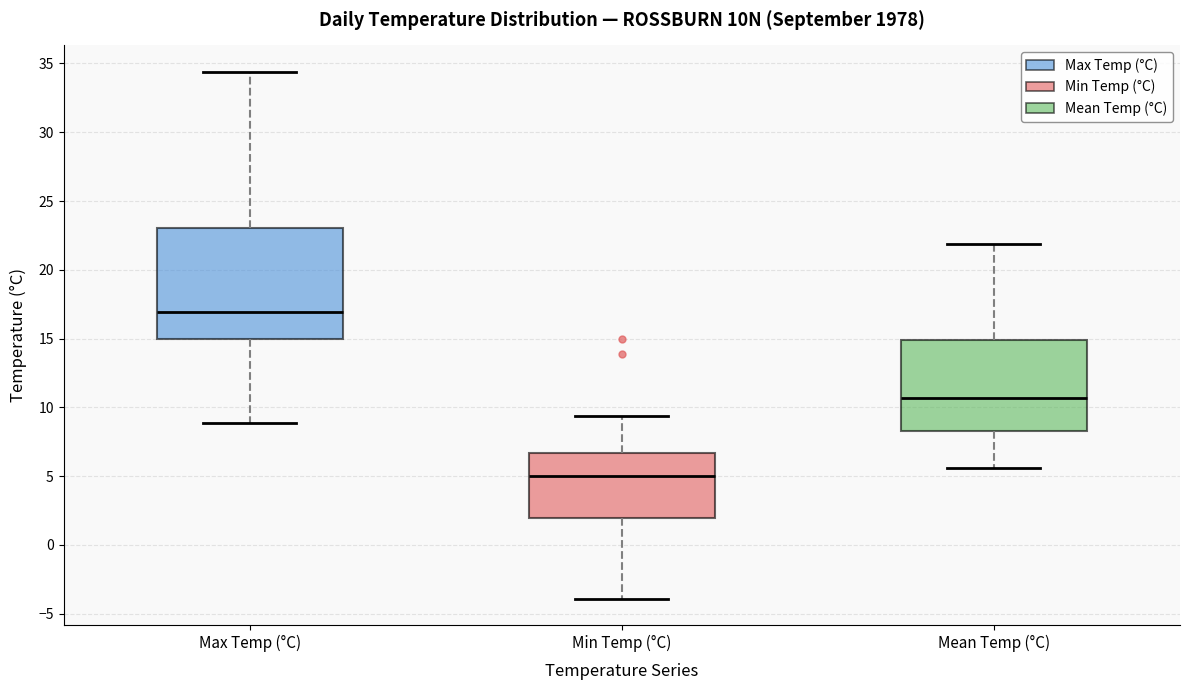

Where does the median line of the box for Min Temp (°C) sit on the y-axis? The values are not printed on the chart, so give them approximately, as read against the axis.

5.0